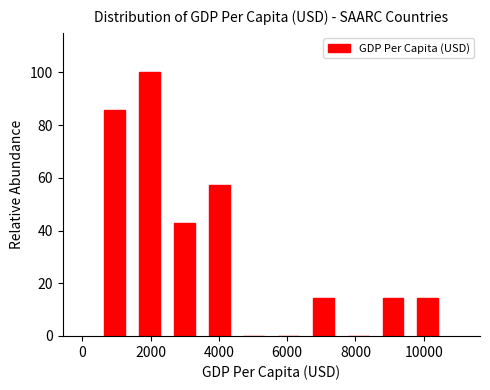

Reading left to right, list every bar in this chart as the range it spans on the x-axis followed by its height. Neither the bar edges nor the heights are printed on the chart, so give them approximately, as read against the axes.

400 to 1400: 86
1400 to 2400: 100
2400 to 3400: 42
3400 to 4600: 58
4600 to 5600: 0
5600 to 6600: 0
6600 to 7600: 14
7600 to 8600: 0
8600 to 9600: 14
9600 to 10600: 14